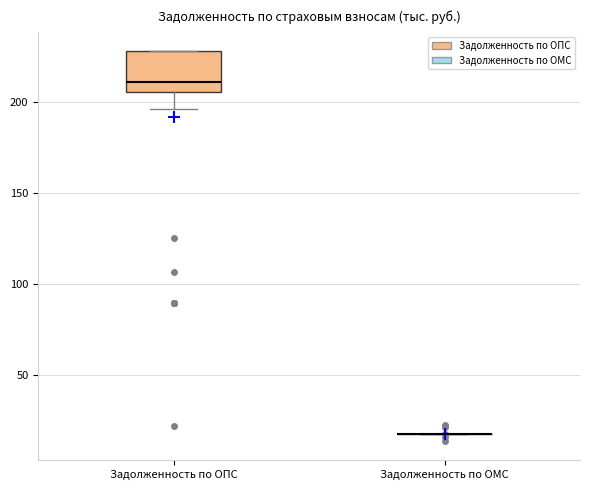

Reading left to right, read every box against the y-axis: the position of its median line, the range the box covers, and the ends of its whiskers. The values are not printed on the chart, so give them approximately, as read against the axis.

Задолженность по ОПС: median 210, box 205 to 230, whiskers 195 to 230
Задолженность по ОМС: box collapsed to a line at 15, whiskers 15 to 15